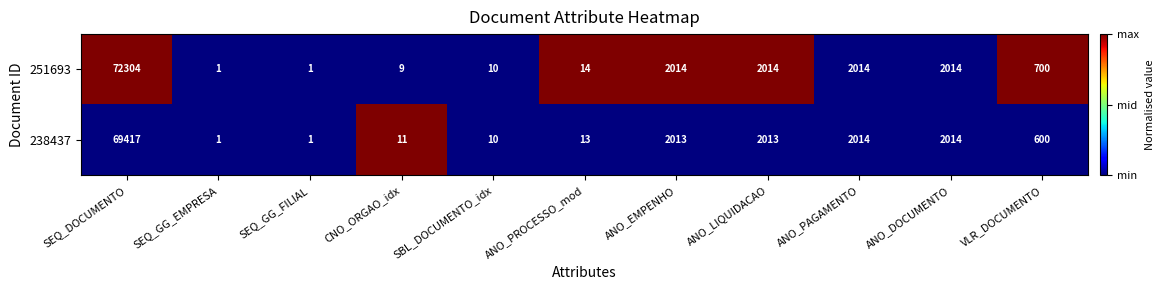

Rank the series by their average value, from highest to lowest.

251693, 238437